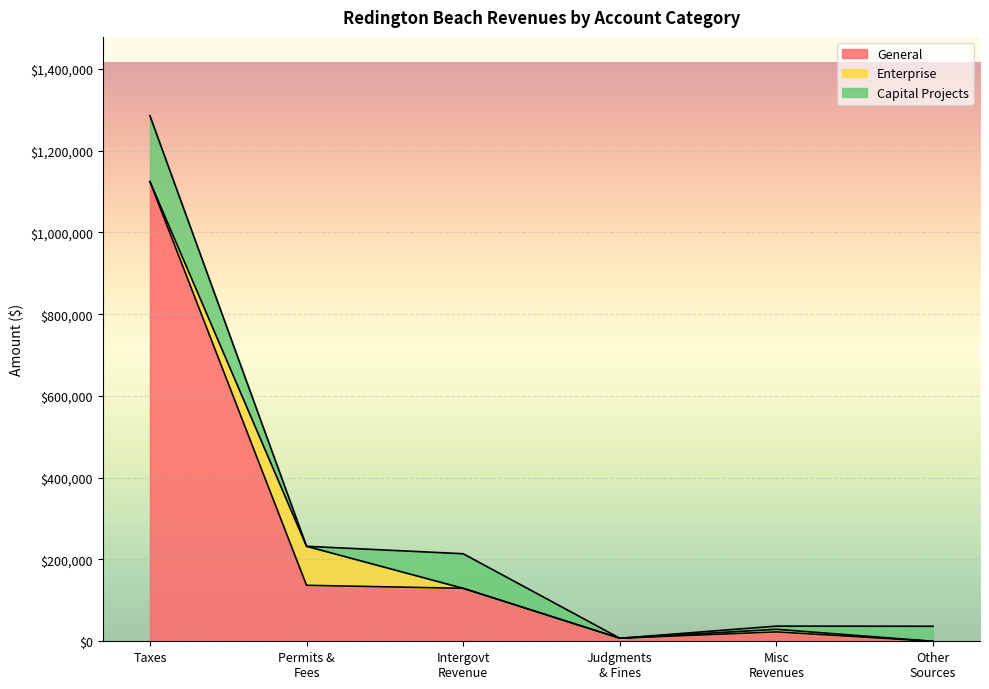

At which category is the sum across all series the highest?

Taxes